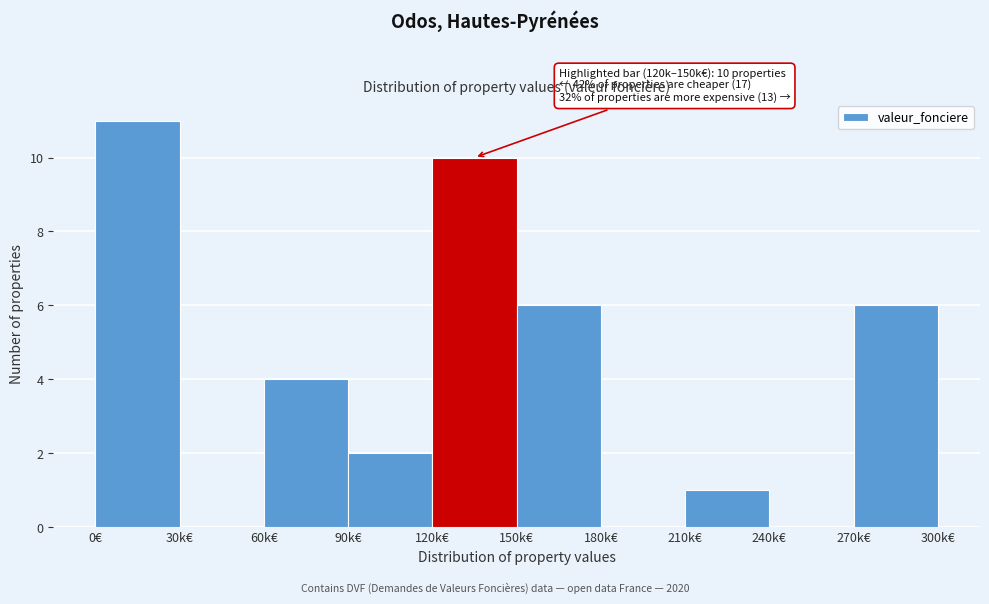

Reading right to left, what are all the values shown in this chart?

270k€=6	240k€=0	210k€=1	180k€=0	150k€=6	120k€=10	90k€=2	60k€=4	30k€=0	0€=11